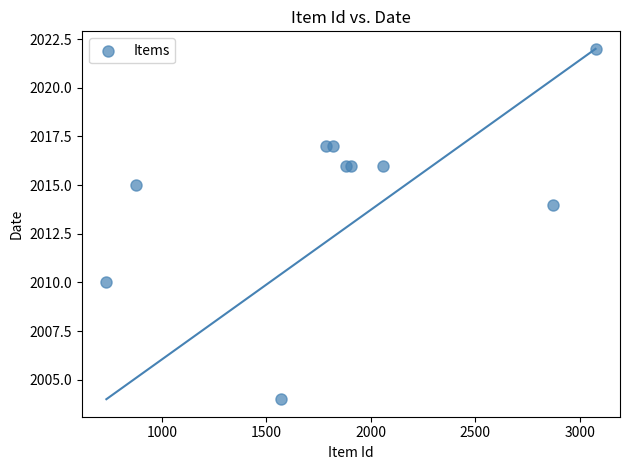

What Y value in the scatter plot is closest to 2013?

2014